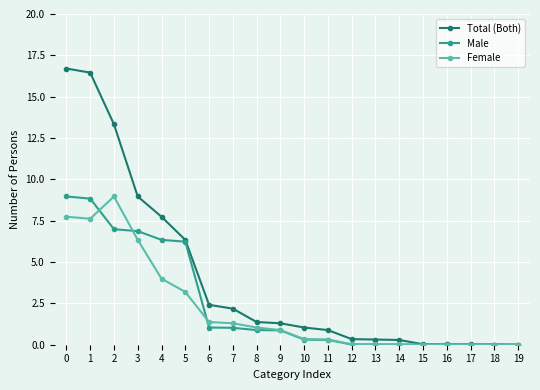

Which series has the largest total across all categories?

Total (Both)